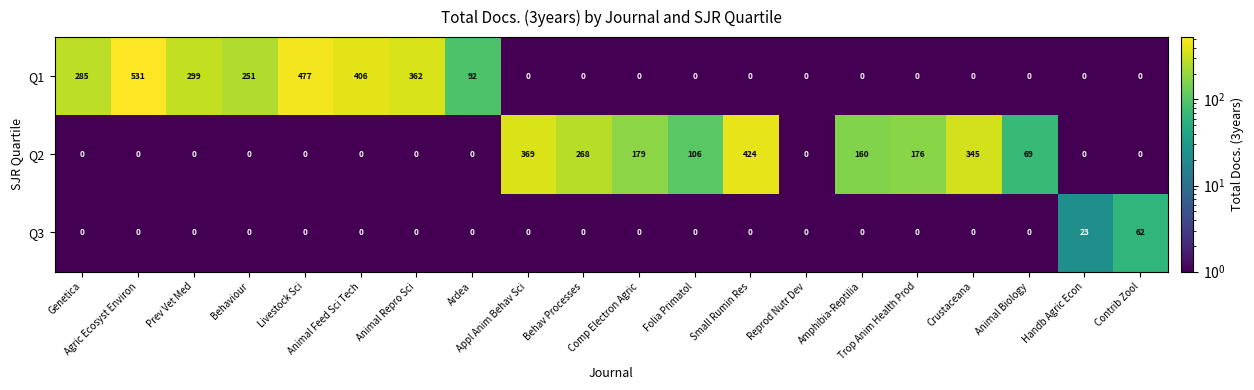

Which series has the widest spread of values?

Q1